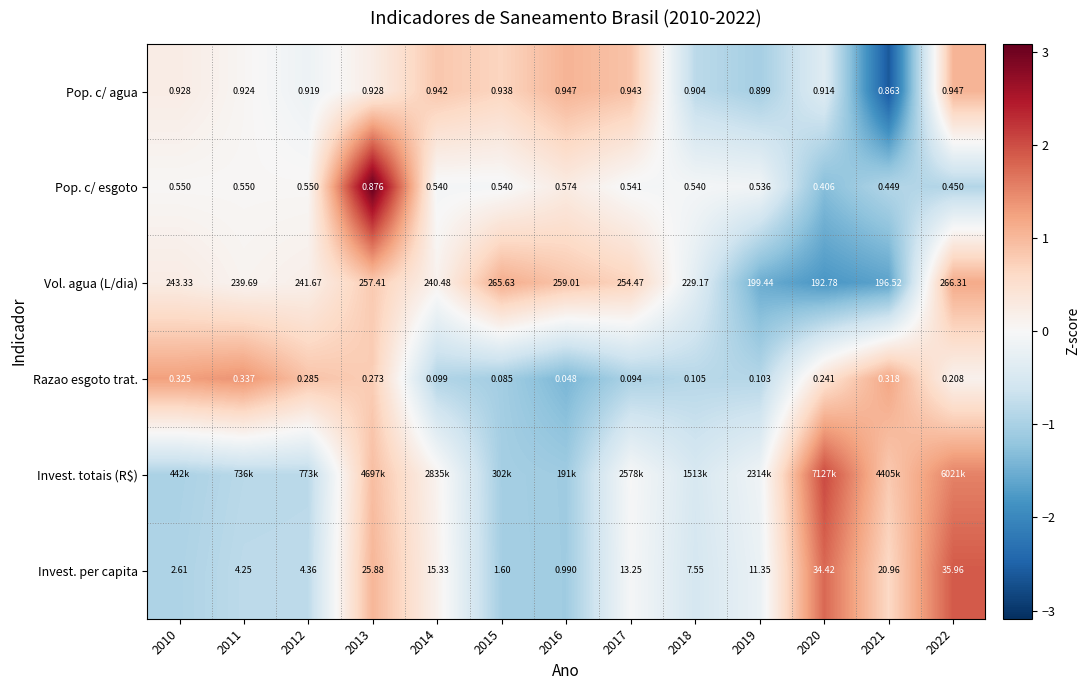

Which category has the highest value in the Vol. agua (L/dia) series?

2022